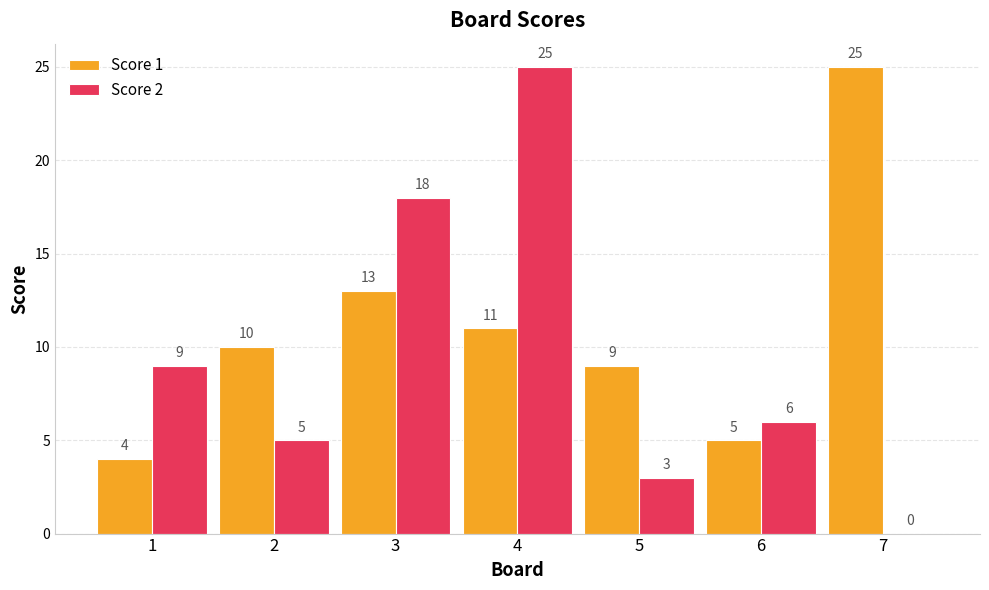

What is the sum of all Score 1 values?

77